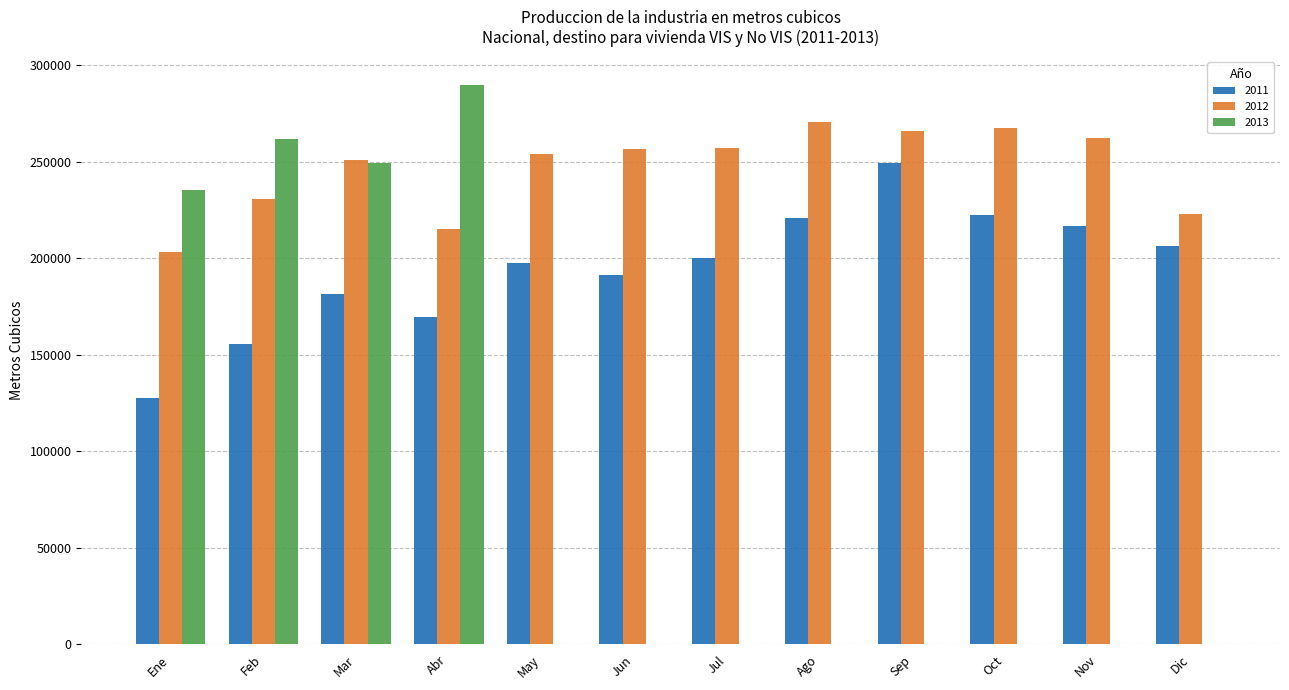

Which series has the largest range (max minus min)?

2013